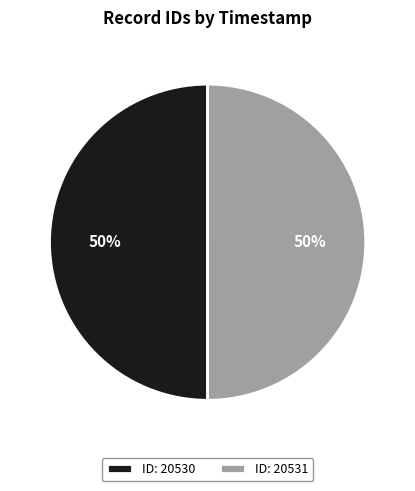

What percentage is the ID: 20531 slice, to the nearest percent?

50%